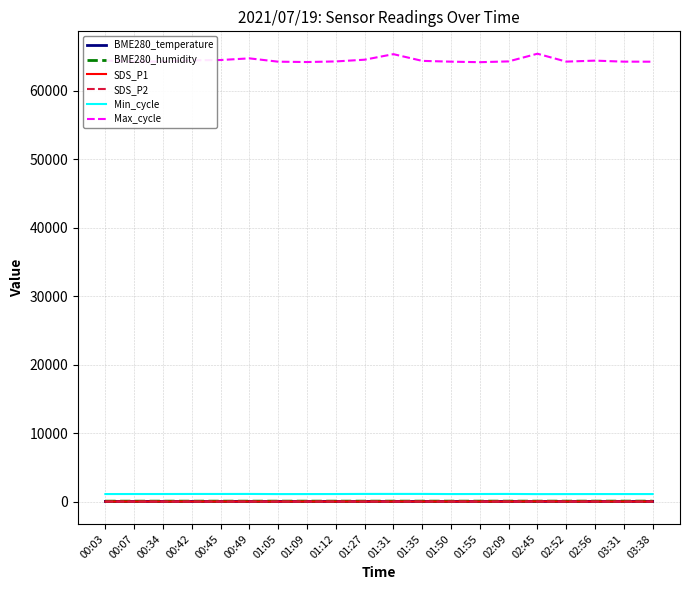

What is the maximum value shown in the chart?

65447.0